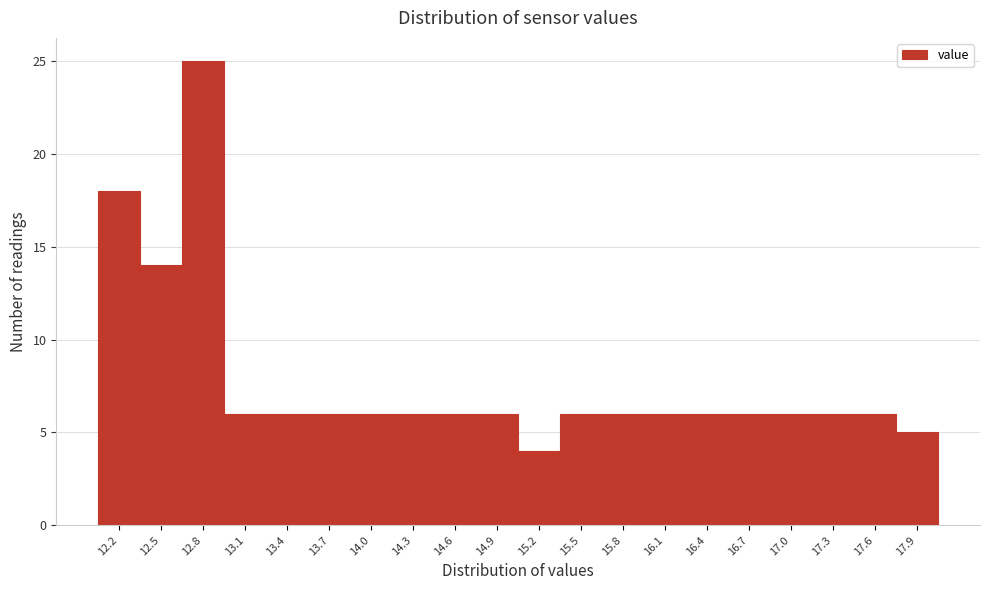

Reading left to right, list all the values displayed in this chart.

12.2=18	12.5=14	12.8=25	13.1=6	13.4=6	13.7=6	14.0=6	14.3=6	14.6=6	14.9=6	15.2=4	15.5=6	15.8=6	16.1=6	16.4=6	16.7=6	17.0=6	17.3=6	17.6=6	17.9=5